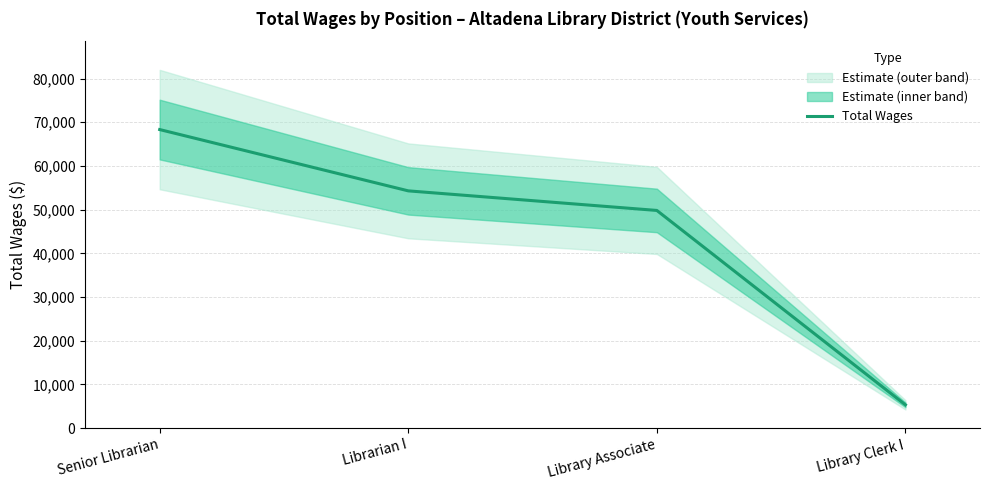

How many series are shown in this chart?

1